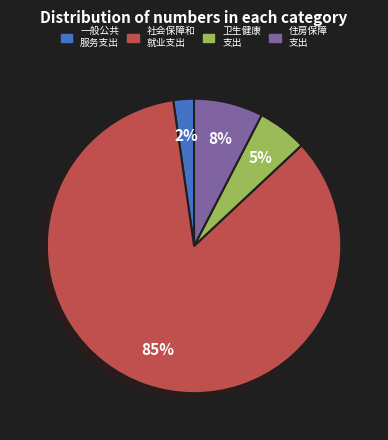

To the nearest percent, what is the average slice percentage?

25%